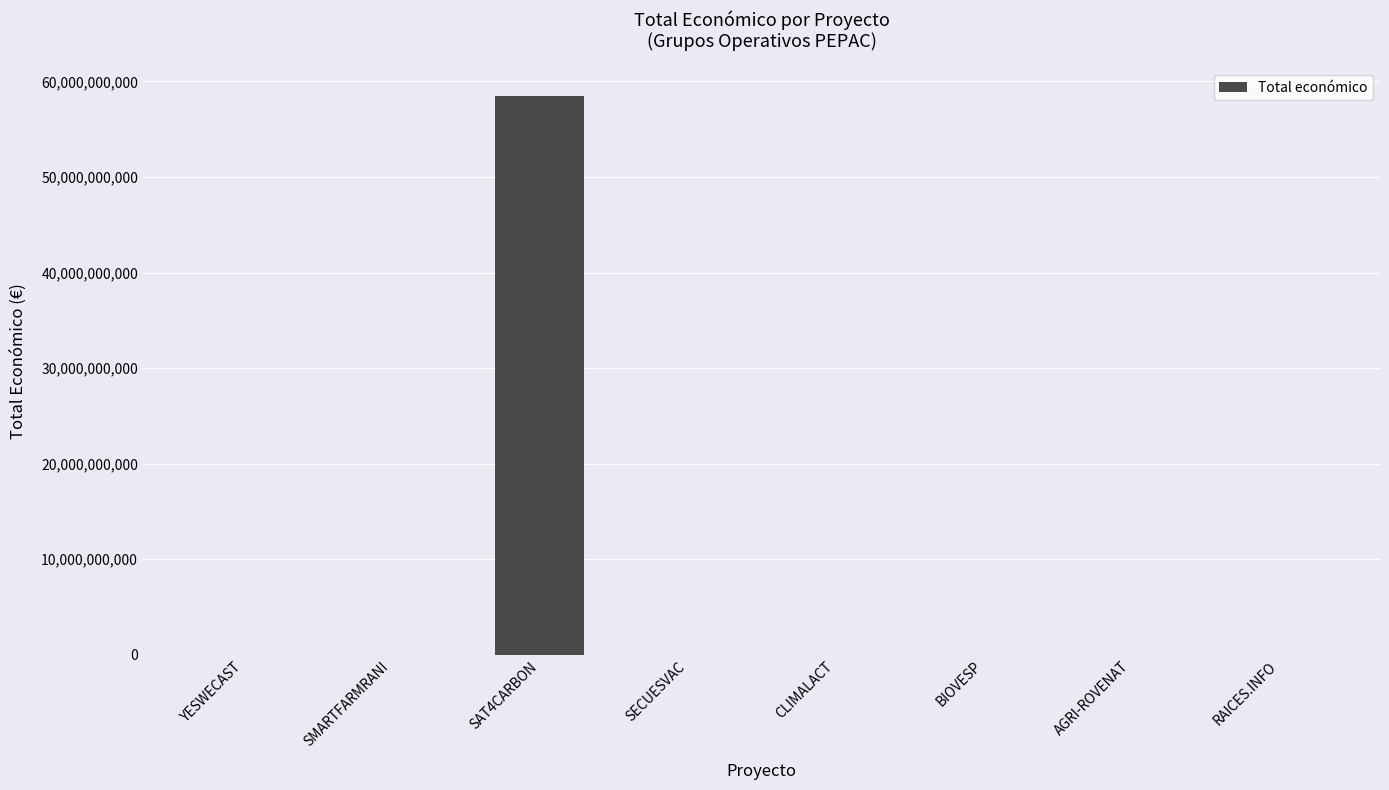

What is the change in value from CLIMALACT to AGRI-ROVENAT?

+15375